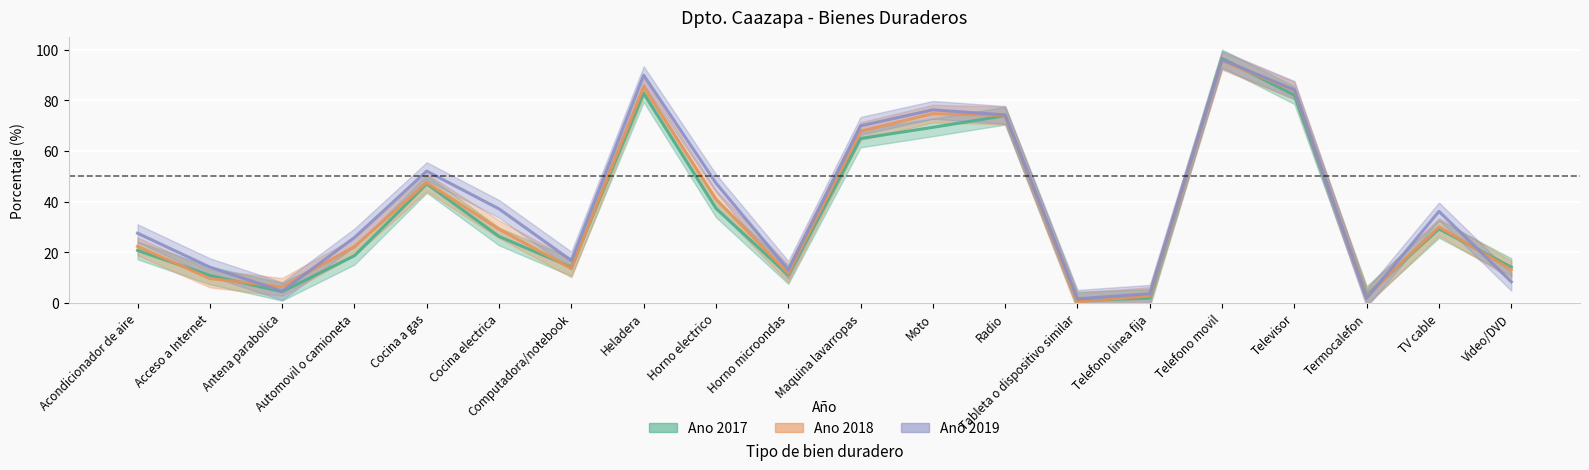

What is the approximate value of Ano 2017 at Cocina a gas?

47.0